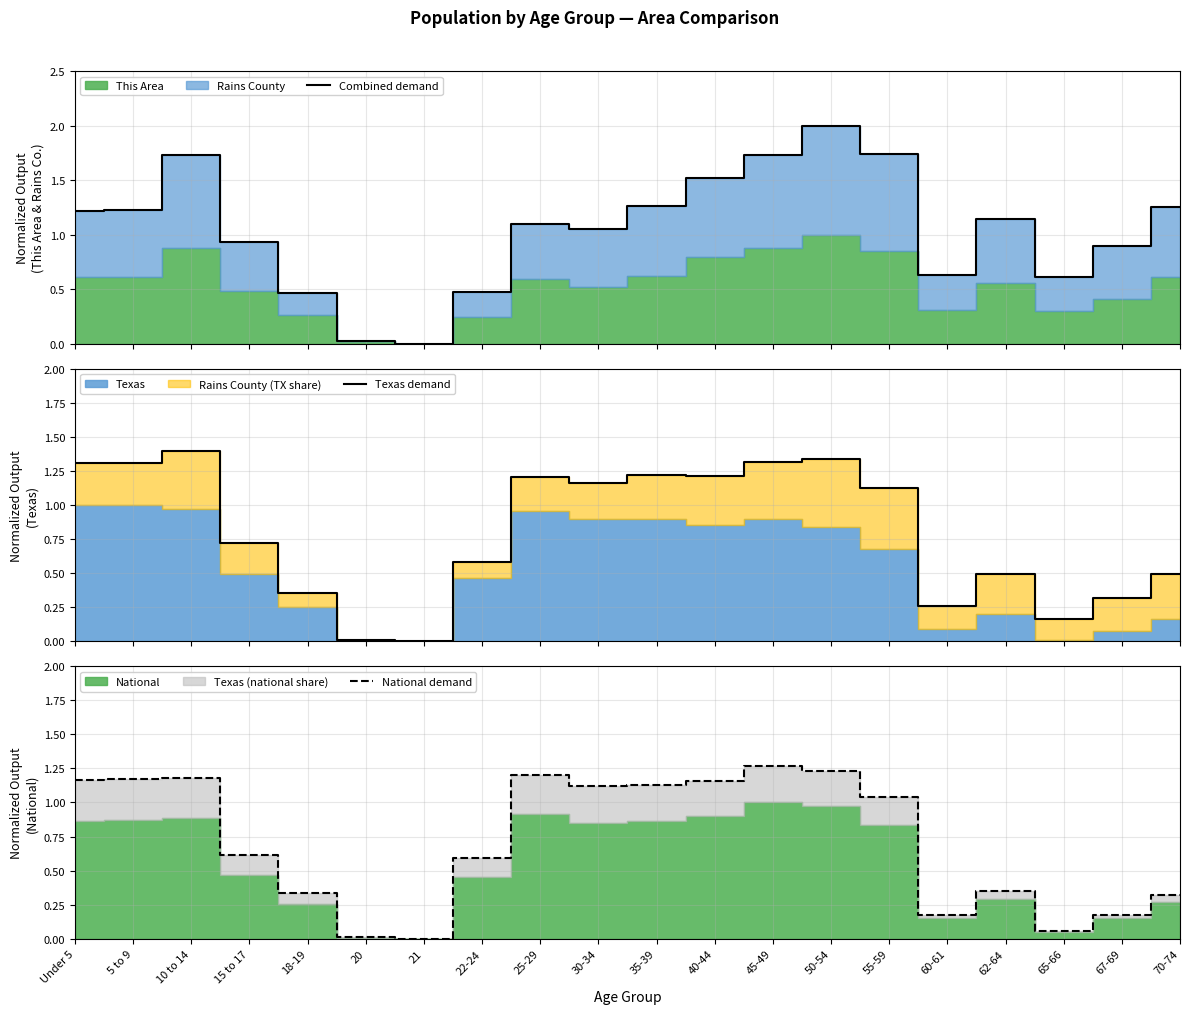

Reading left to right, extract all data points from this chart.

Combined demand: Under 5=1.2	5 to 9=1.2	10 to 14=1.7	15 to 17=0.9	18-19=0.5	20=0.0	21=0.0	22-24=0.5	25-29=1.1	30-34=1.1	35-39=1.3	40-44=1.5	45-49=1.7	50-54=2.0	55-59=1.7	60-61=0.6	62-64=1.1	65-66=0.6	67-69=0.9	70-74=1.3
Texas demand: Under 5=1.3	5 to 9=1.3	10 to 14=1.4	15 to 17=0.7	18-19=0.4	20=0.0	21=0.0	22-24=0.6	25-29=1.2	30-34=1.2	35-39=1.2	40-44=1.2	45-49=1.3	50-54=1.3	55-59=1.1	60-61=0.3	62-64=0.5	65-66=0.2	67-69=0.3	70-74=0.5
National demand: Under 5=1.2	5 to 9=1.2	10 to 14=1.2	15 to 17=0.6	18-19=0.3	20=0.0	21=0.0	22-24=0.6	25-29=1.2	30-34=1.1	35-39=1.1	40-44=1.2	45-49=1.3	50-54=1.2	55-59=1.0	60-61=0.2	62-64=0.4	65-66=0.1	67-69=0.2	70-74=0.3